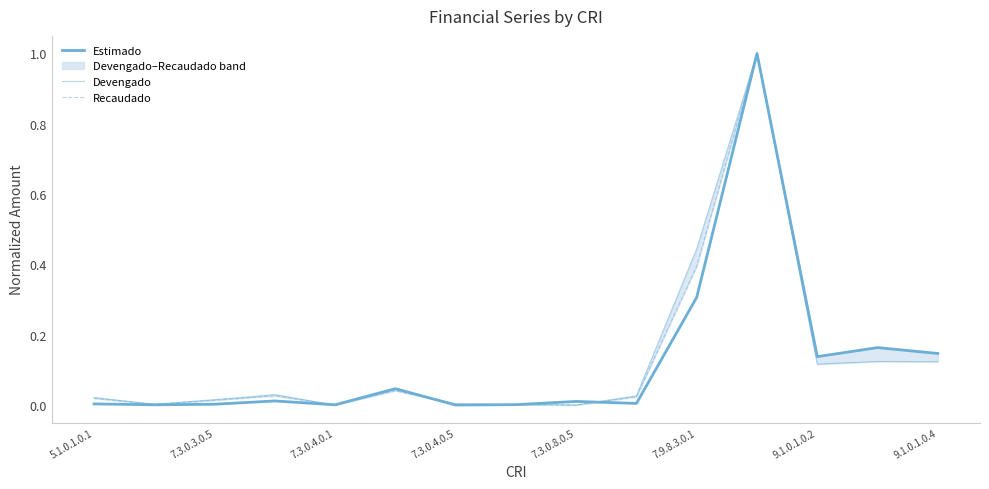

True or false: Recaudado has a value of 0.0 at 7.3.0.4.0.5.

False